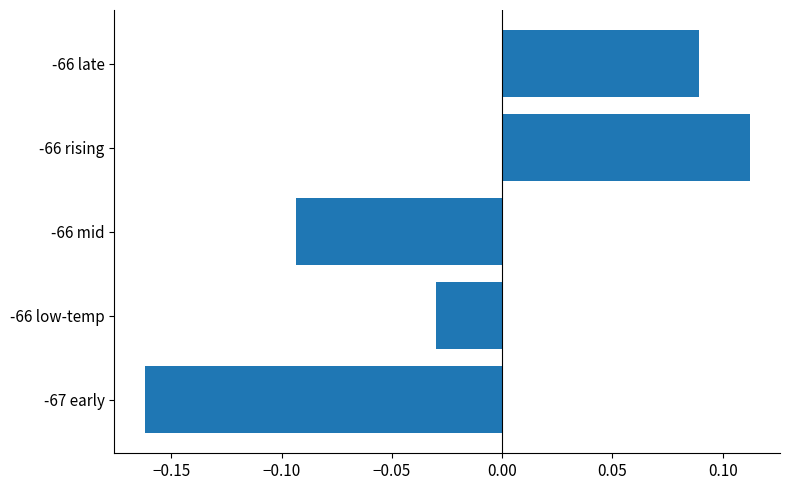

List the labels in order of value, smallest first.

-67 early, -66 mid, -66 low-temp, -66 late, -66 rising